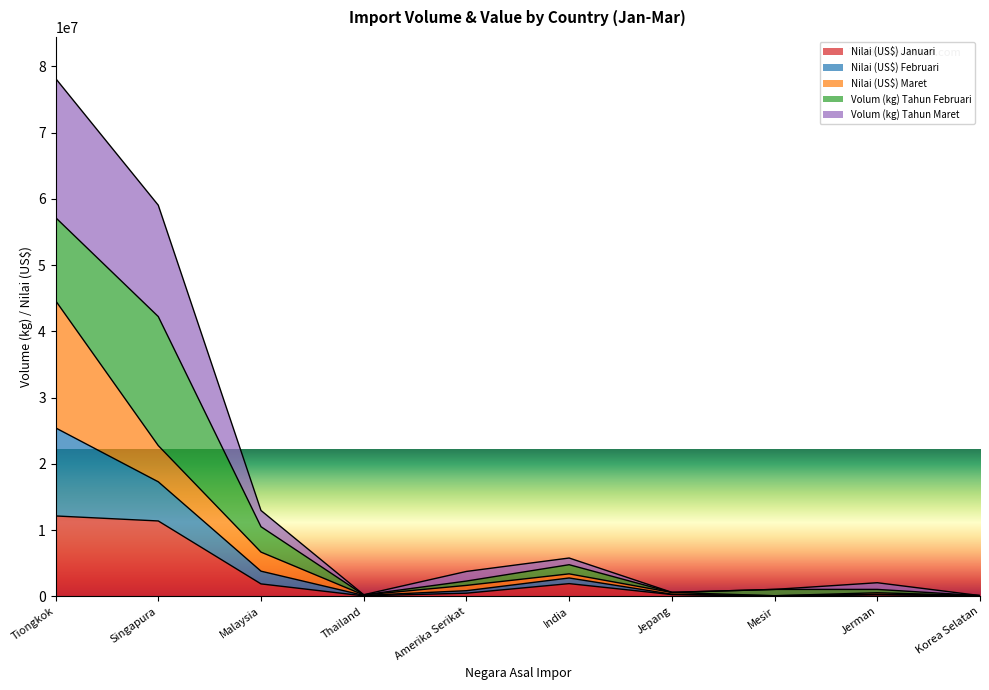

True or false: Volum (kg) Tahun Maret and Nilai (US$) Februari intersect in this chart.

False